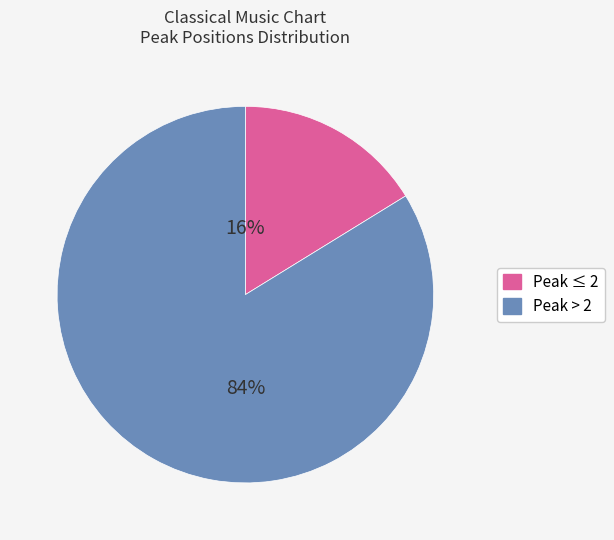

To the nearest percent, what is the average slice percentage?

50%